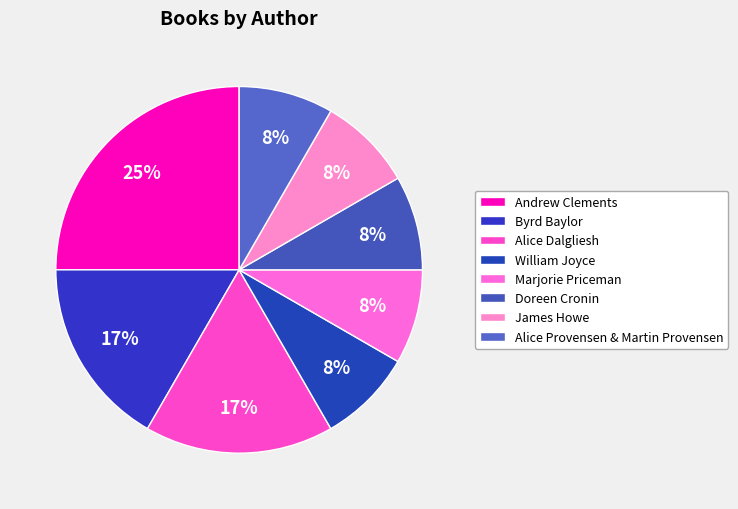

True or false: Byrd Baylor accounts for 17% of the total.

True